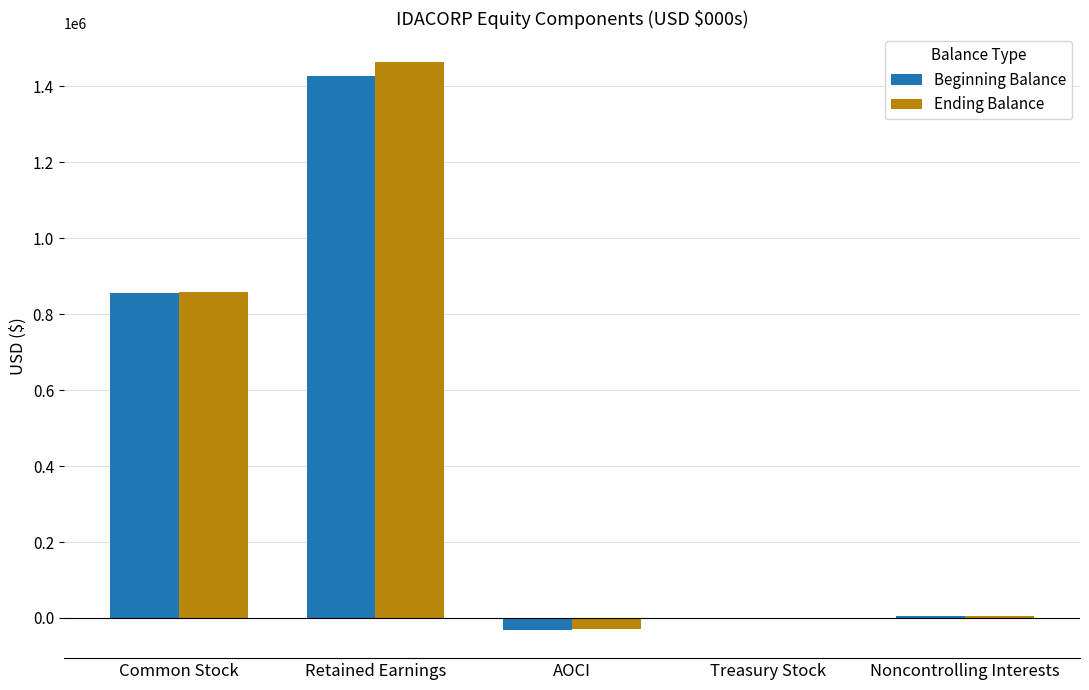

The Beginning Balance series shows 1426528 at Retained Earnings. True or false?

True